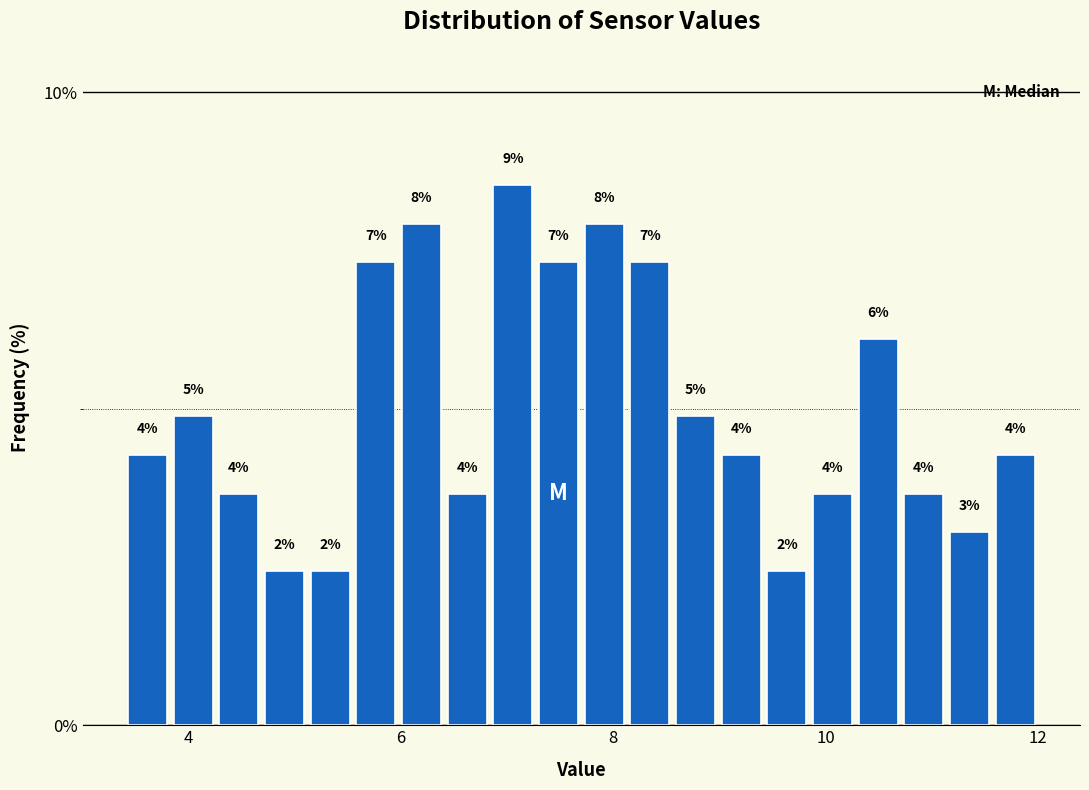

Around what value on the x-axis is the tallest bar? Give the approximate position of its centre, as read against the axis.

7.0